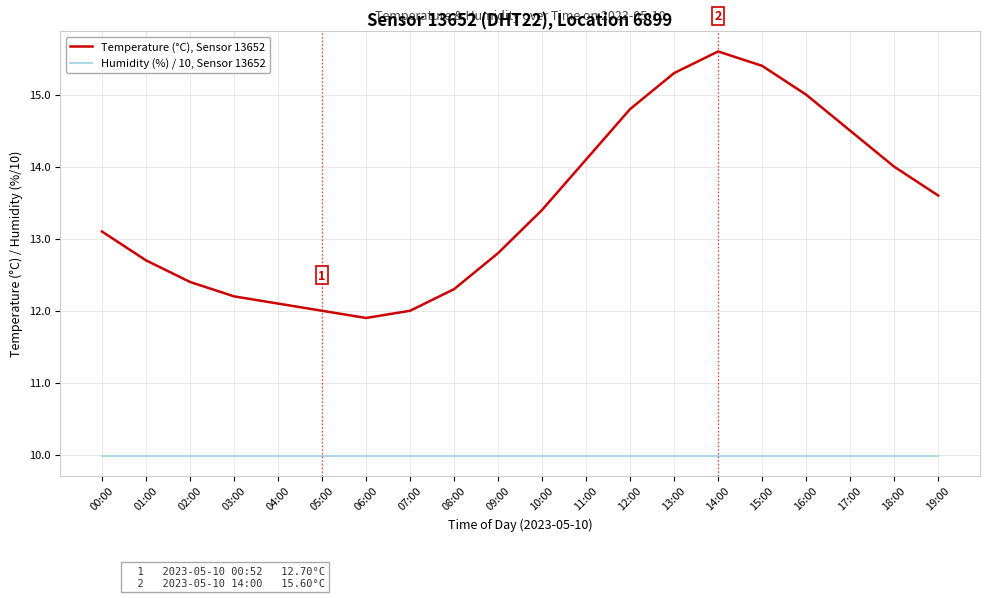

What are all the series names shown in the legend?

Temperature (°C), Sensor 13652, Humidity (%) / 10, Sensor 13652